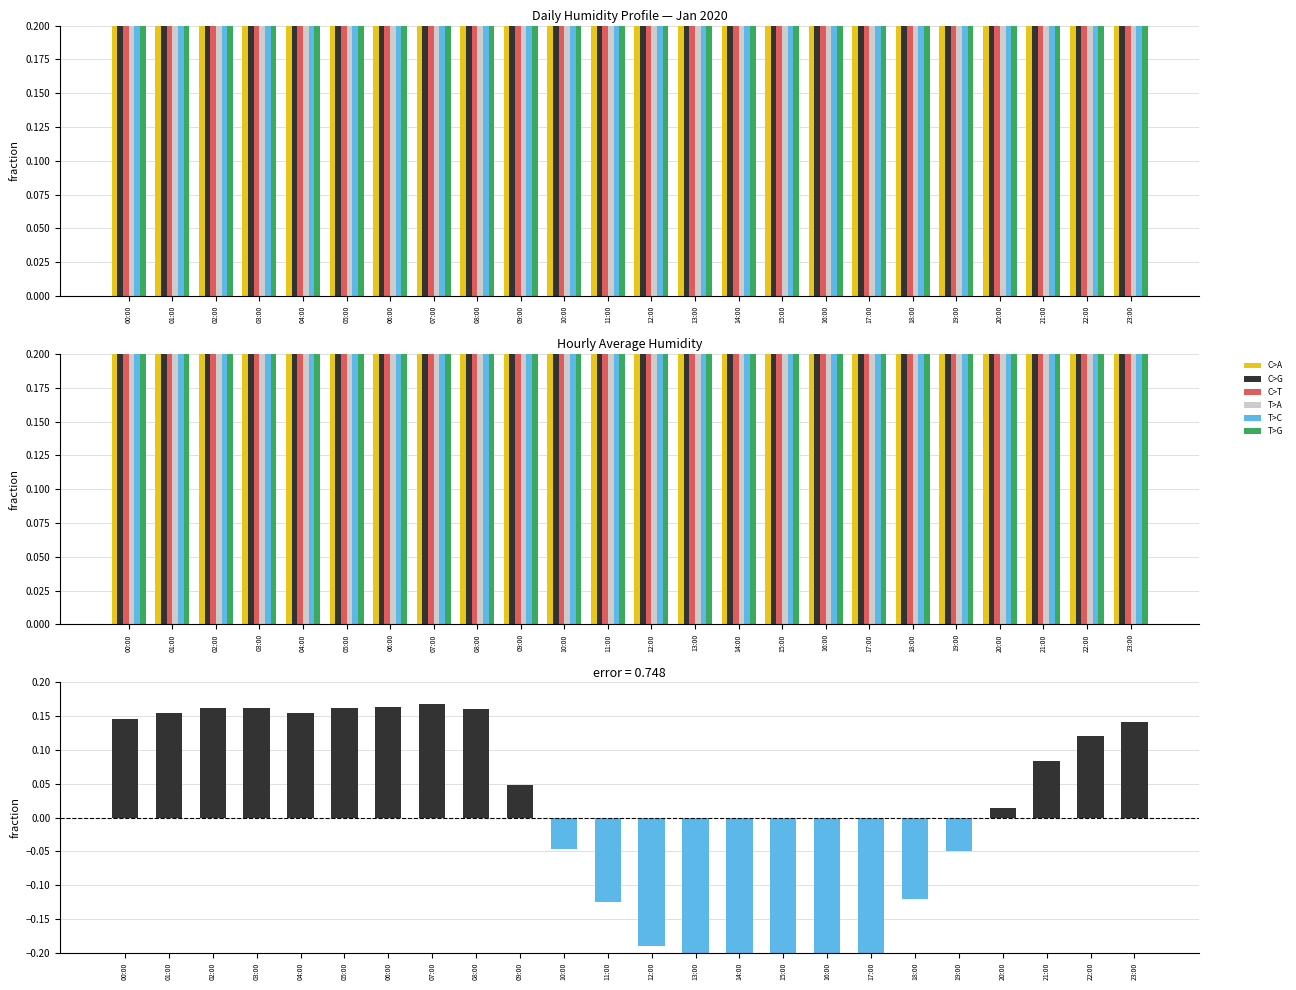

Reading left to right, what are all the values shown in this chart?

C>A: 0.9	0.9	0.9	0.9	0.9	0.9	0.9	0.9	0.9	0.8	0.7	0.6	0.6	0.5	0.5	0.5	0.5	0.5	0.7	0.7	0.8	0.9	0.9	0.9
C>G: 0.9	0.9	0.9	0.9	0.9	0.9	0.9	0.9	0.9	0.8	0.7	0.7	0.6	0.5	0.5	0.4	0.5	0.5	0.6	0.7	0.8	0.8	0.9	0.9
C>T: 0.9	0.9	0.9	0.9	0.9	0.9	0.9	0.9	0.9	0.8	0.7	0.6	0.6	0.5	0.5	0.5	0.5	0.5	0.6	0.7	0.8	0.8	0.9	0.9
T>A: 0.9	0.9	0.9	0.9	0.9	0.9	0.9	0.9	0.9	0.8	0.7	0.6	0.6	0.5	0.5	0.5	0.5	0.5	0.6	0.7	0.8	0.8	0.9	0.9
T>C: 0.9	0.9	0.9	0.9	0.9	0.9	0.9	0.9	0.9	0.8	0.7	0.6	0.5	0.5	0.5	0.5	0.5	0.5	0.6	0.7	0.8	0.8	0.8	0.9
T>G: 0.9	0.9	0.9	0.9	0.9	0.9	0.9	0.9	0.9	0.8	0.7	0.7	0.6	0.5	0.5	0.4	0.5	0.5	0.6	0.7	0.8	0.8	0.9	0.9